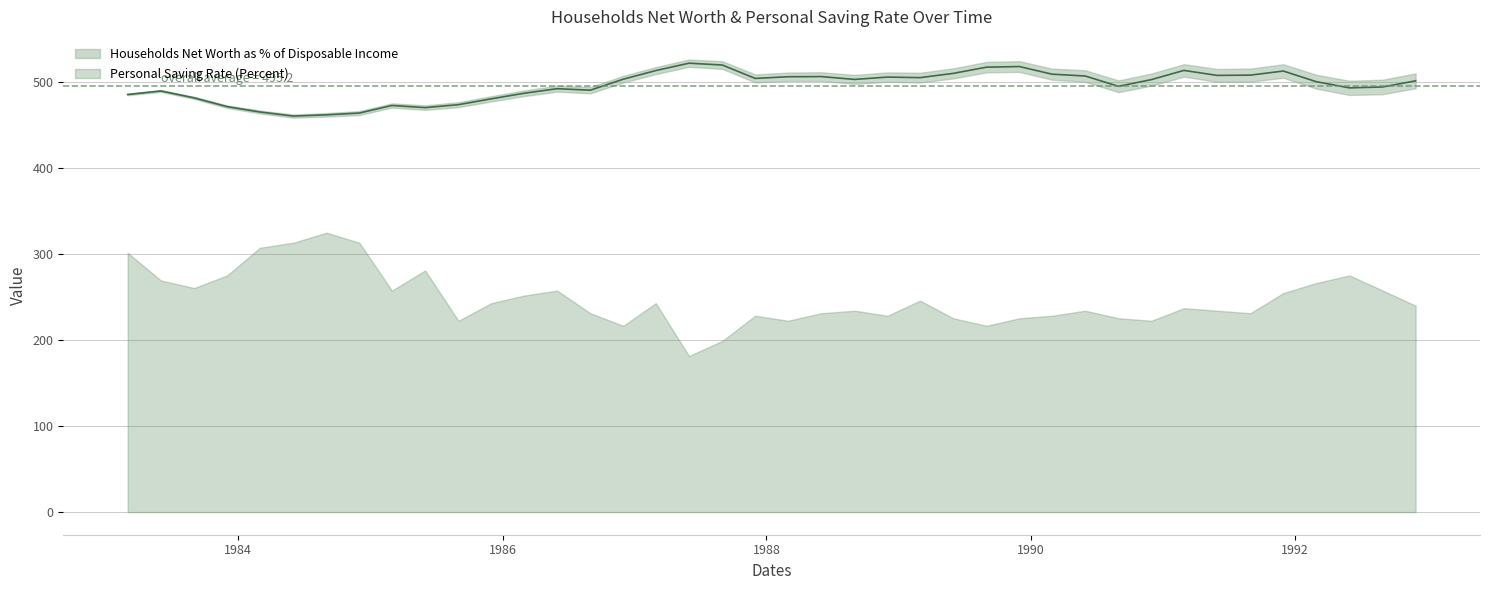

What is the sum of all values?

19808.2